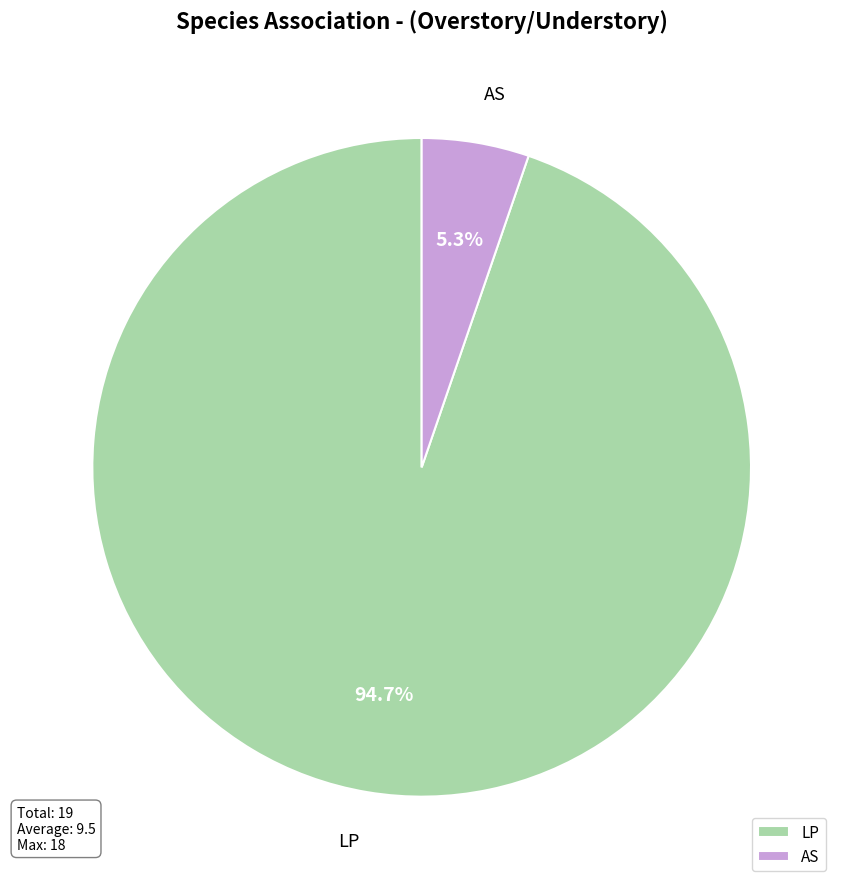

Does any single category account for the majority?

Yes